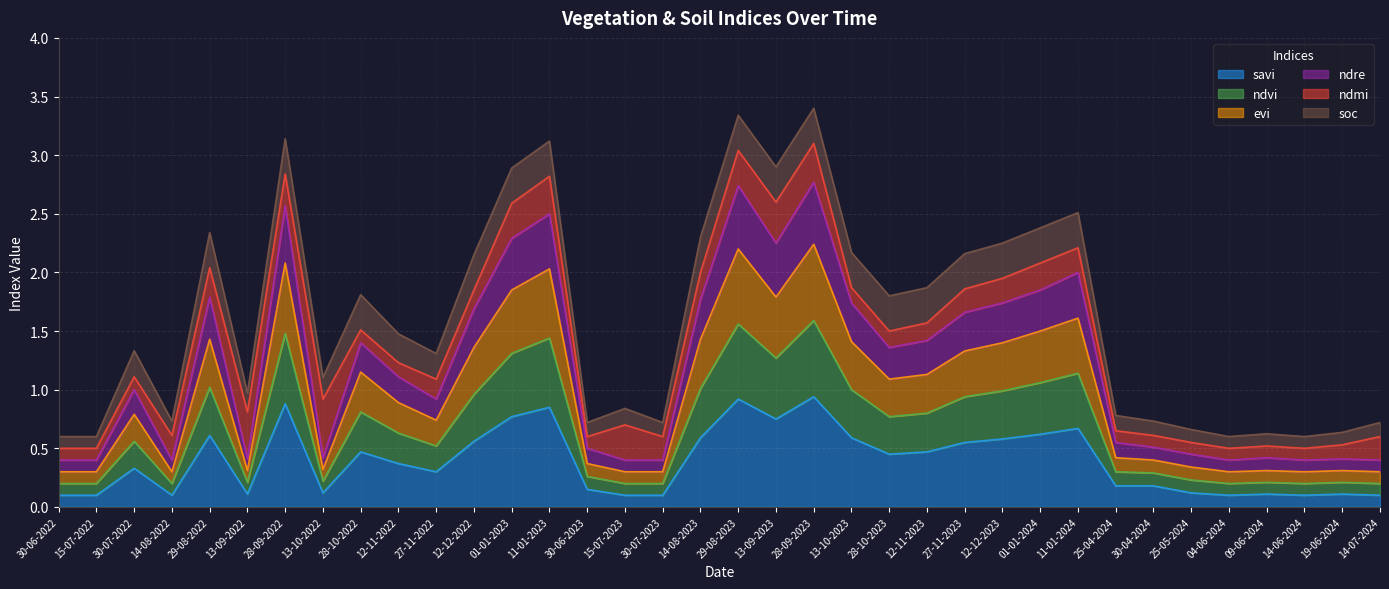

Rank the categories by ndvi value from highest to lowest.

28-09-2023, 29-08-2023, 28-09-2022, 11-01-2023, 01-01-2023, 13-09-2023, 11-01-2024, 01-01-2024, 29-08-2022, 14-08-2023, 13-10-2023, 12-12-2023, 12-12-2022, 27-11-2023, 28-10-2022, 12-11-2023, 28-10-2023, 12-11-2022, 30-07-2022, 27-11-2022, 25-04-2024, 30-04-2024, 30-06-2023, 25-05-2024, 13-10-2022, 13-09-2022, 09-06-2024, 19-06-2024, 30-06-2022, 15-07-2022, 14-08-2022, 15-07-2023, 30-07-2023, 04-06-2024, 14-06-2024, 14-07-2024